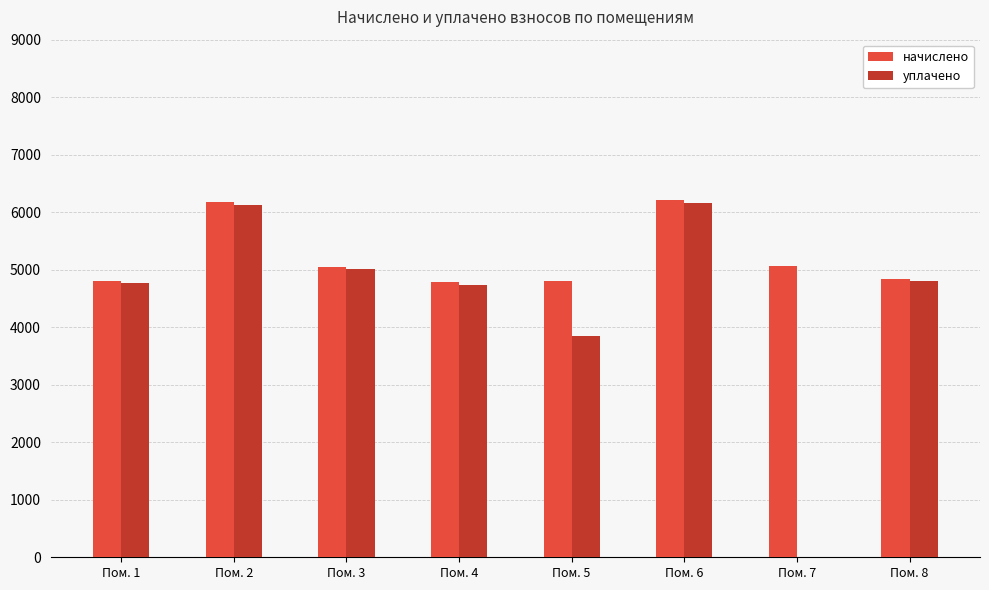

Are the bars horizontal?

No